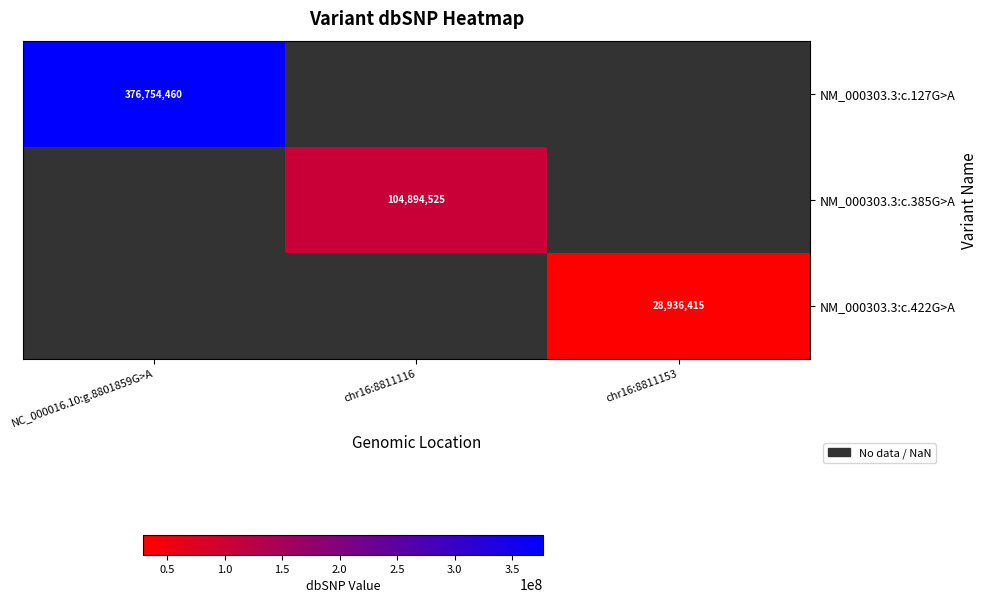

The value of NM_000303.3:c.385G>A at chr16:8811116 is 104894525. True or false?

True